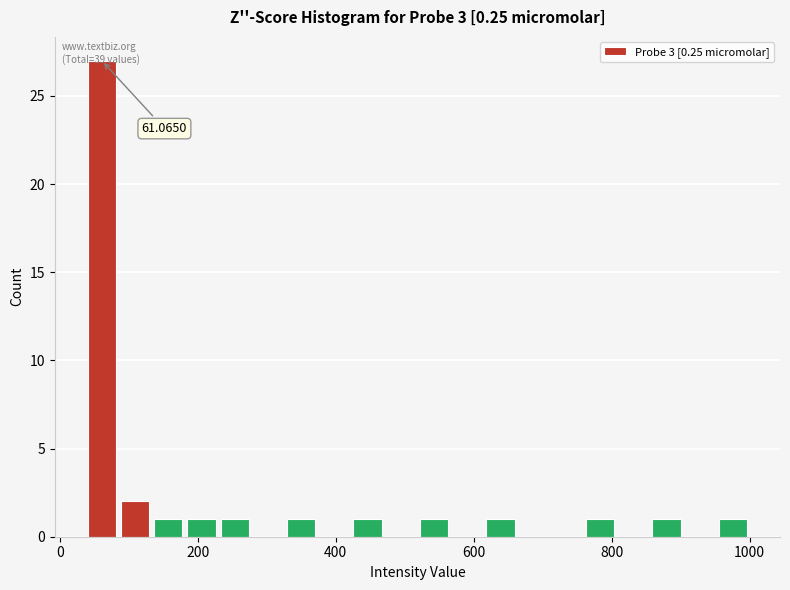

Around what value on the x-axis is the tallest bar? Give the approximate position of its centre, as read against the axis.

60